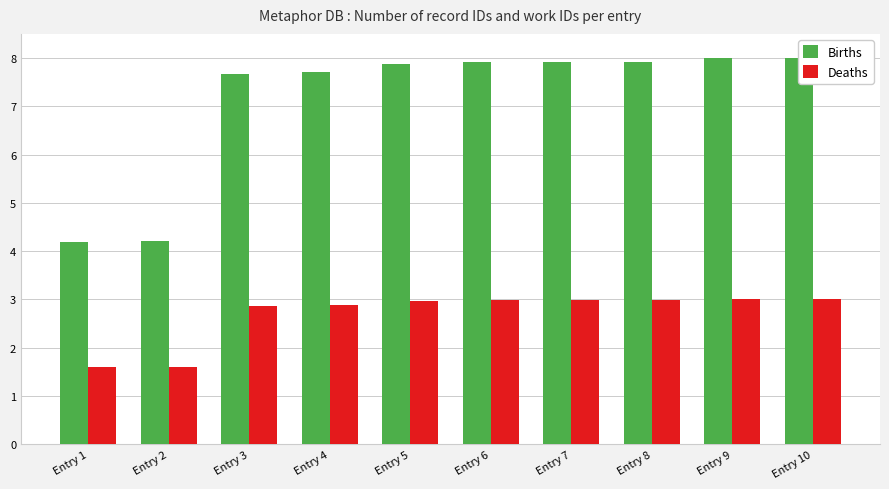

Reading left to right, extract all data points from this chart.

Births: 4.2	4.2	7.7	7.7	7.9	7.9	7.9	7.9	8.0	8.0
Deaths: 1.6	1.6	2.9	2.9	3.0	3.0	3.0	3.0	3.0	3.0